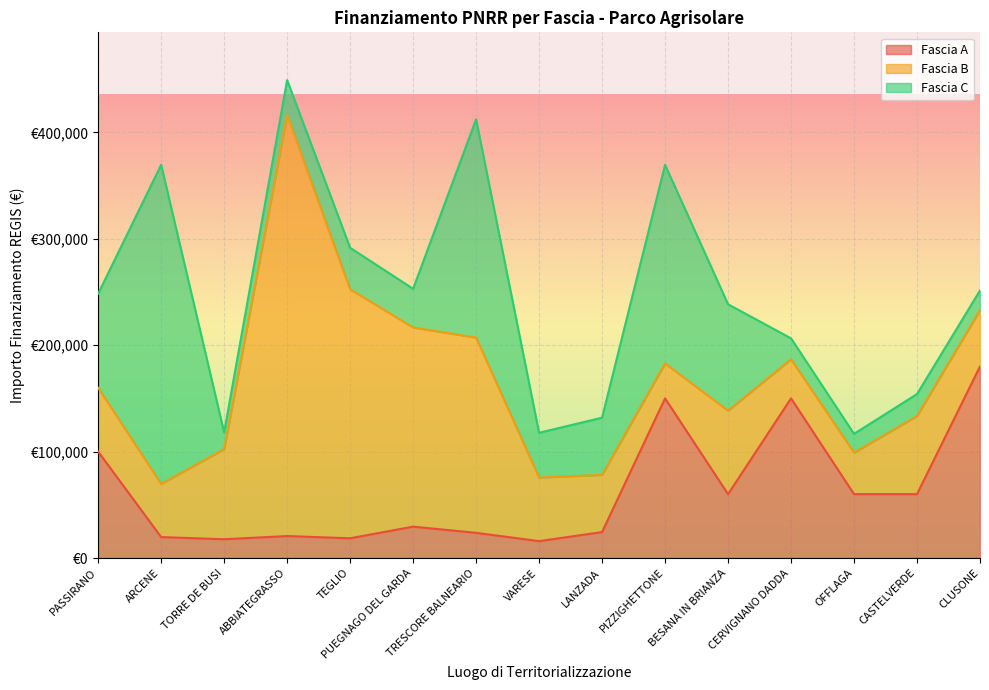

Between CERVIGNANO DADDA and CLUSONE, which is larger?

CLUSONE